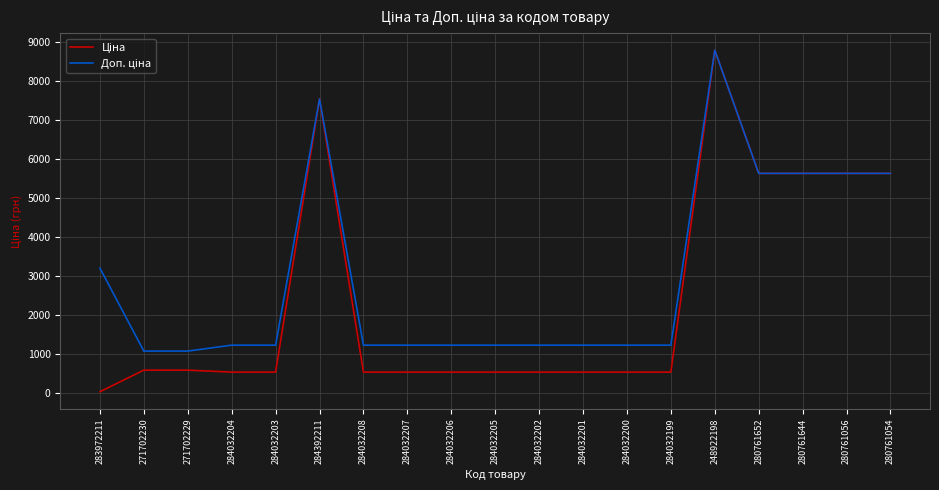

What is the maximum value shown in the chart?

8797.6